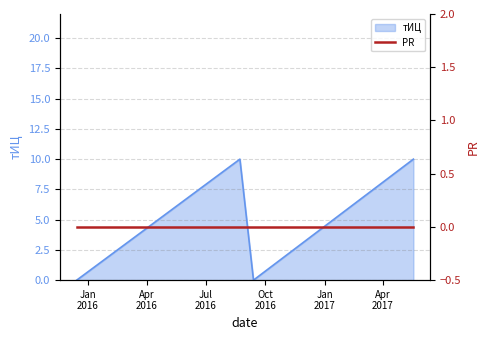

List the labels in order of value, smallest first.

2015-12-15, 2016-09-13, 2016-08-23, 2017-05-18